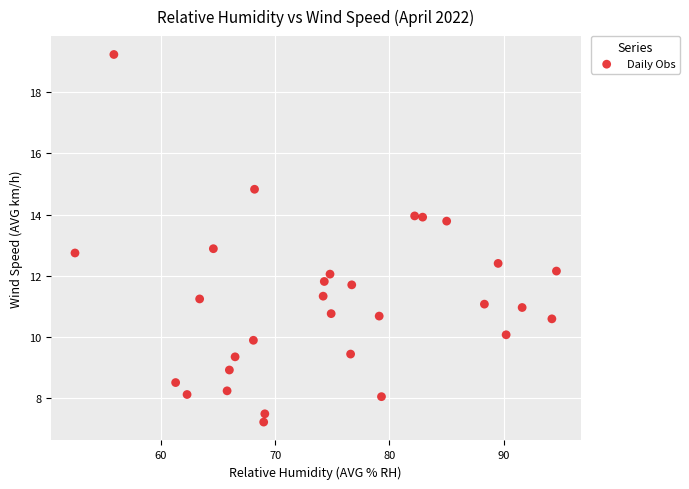

What is the range of X values (max minus min)?

42.1